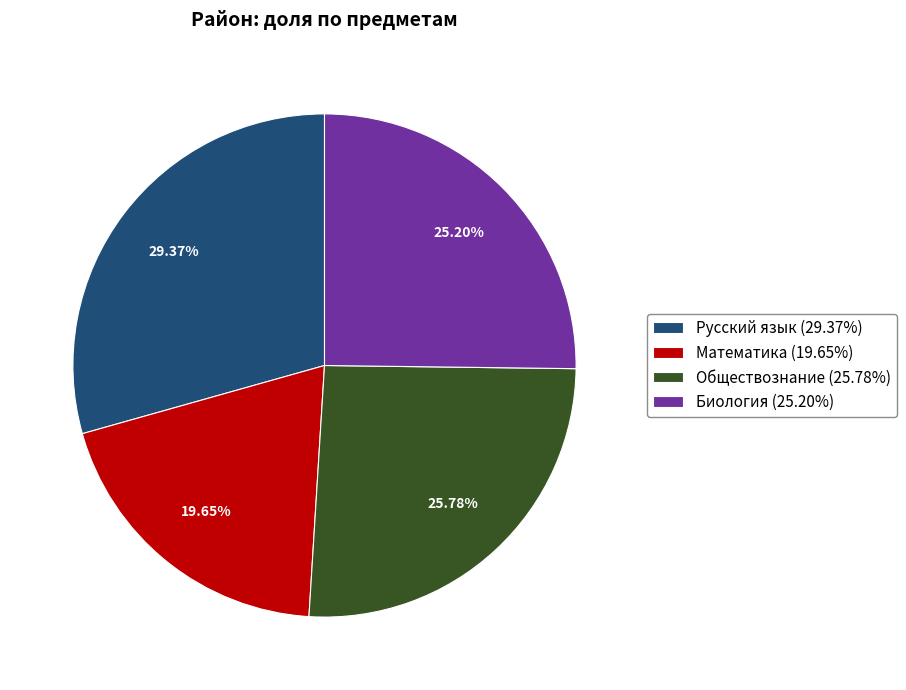

What percentage is the Обществознание slice, to the nearest percent?

26%